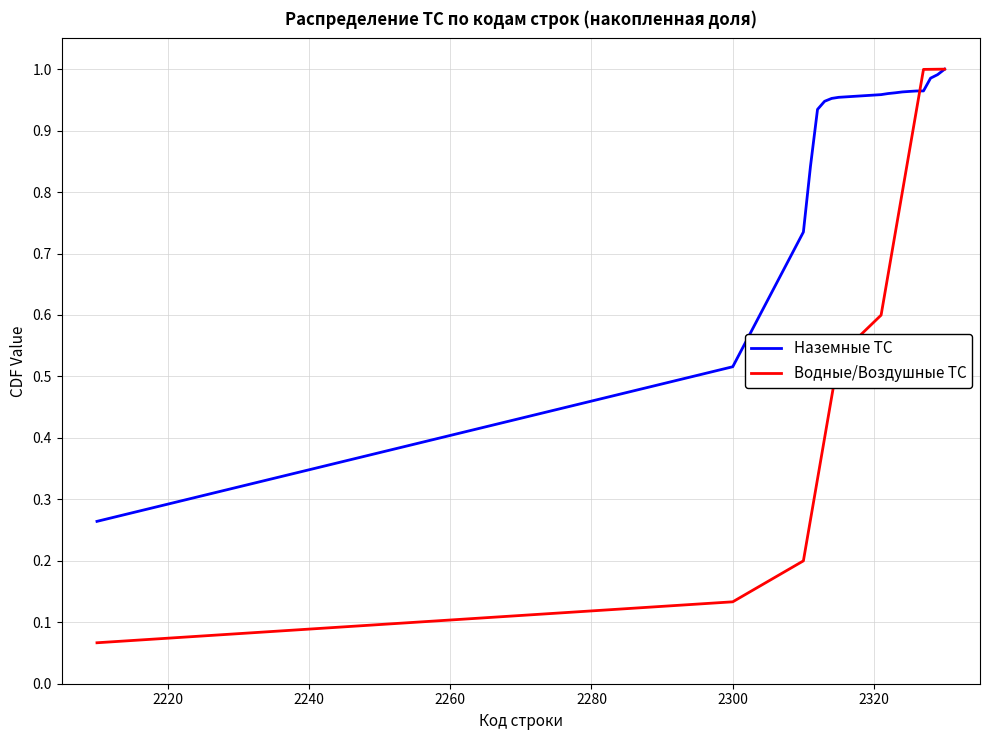

What are all the series names shown in the legend?

Наземные ТС, Водные/Воздушные ТС